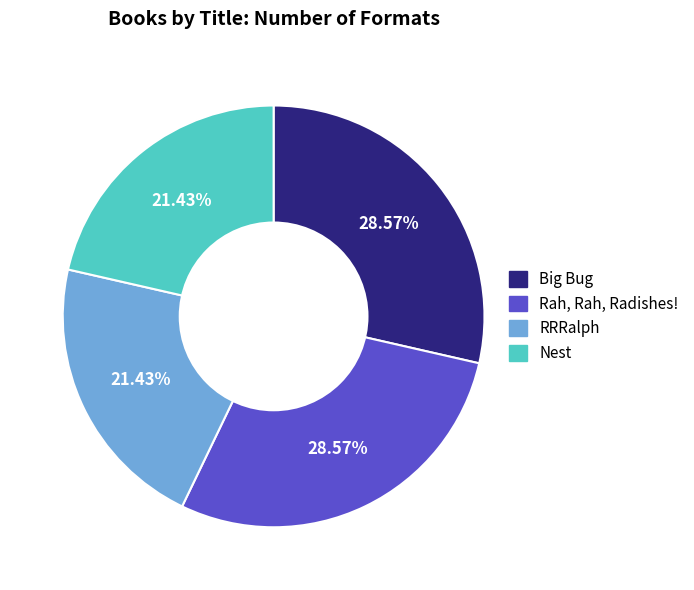

To the nearest percent, what is the average slice percentage?

25%